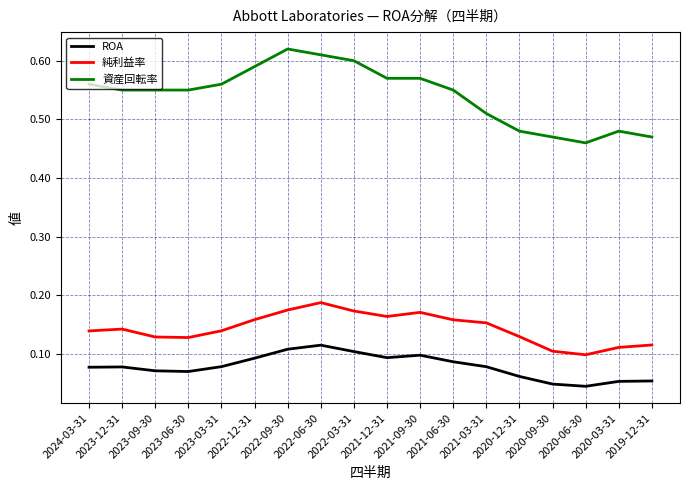

Count the number of categories in the chart.

18